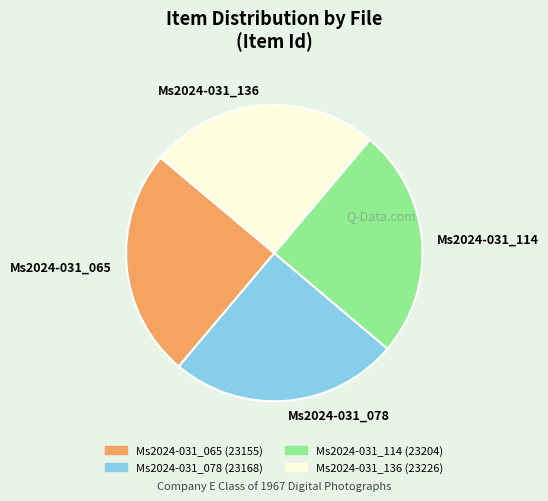

Is it true that Ms2024-031_078 is 25% of the pie?

True